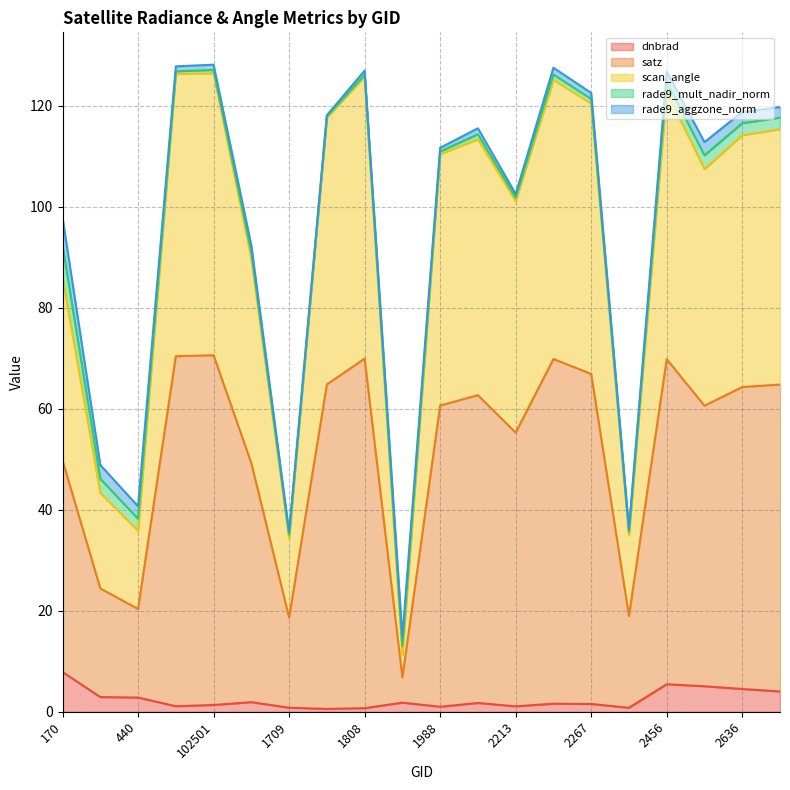

True or false: satz and dnbrad cross at least once.

False